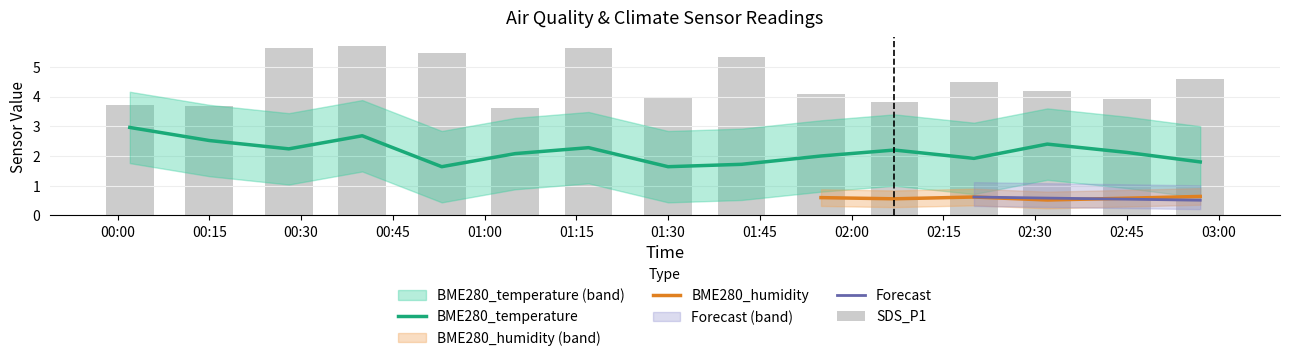

What is the difference between the maximum and minimum values in the BME280_temperature series?

1.3